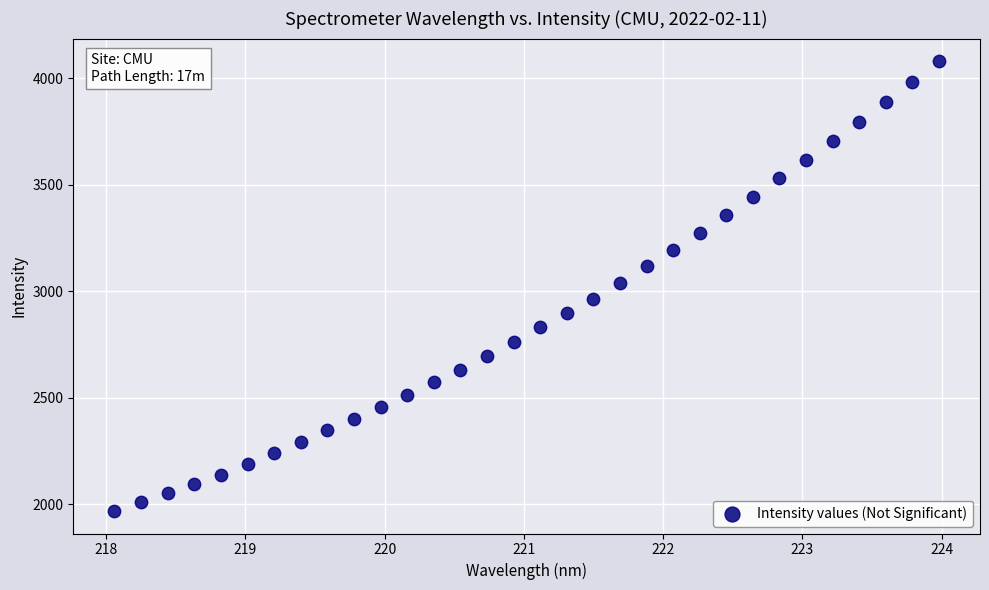

What is the range of X values (max minus min)?

5.9